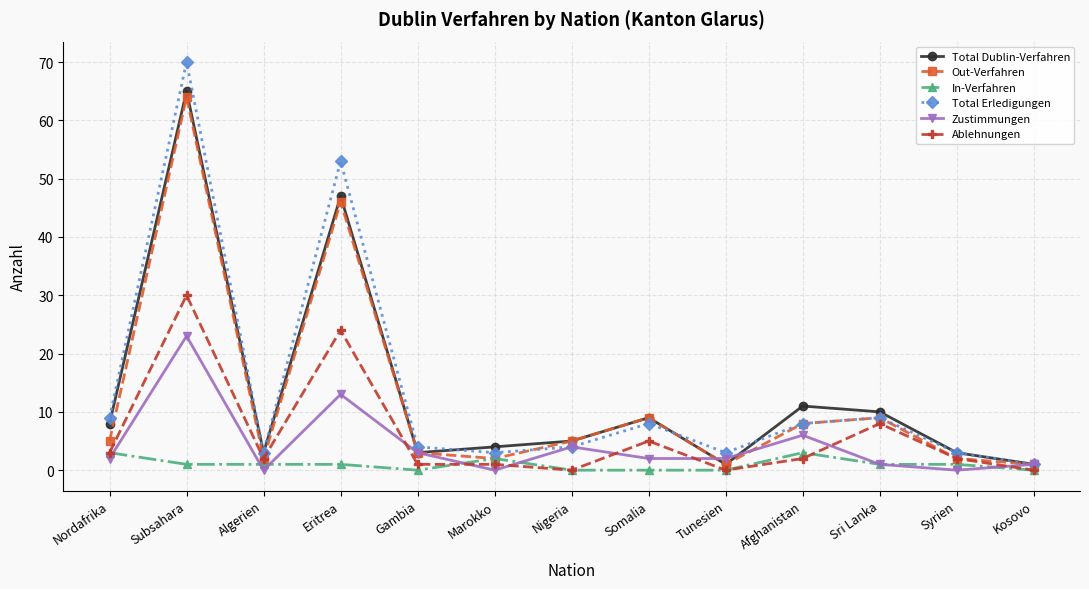

What is the difference between the highest and lowest values at Afghanistan?

9